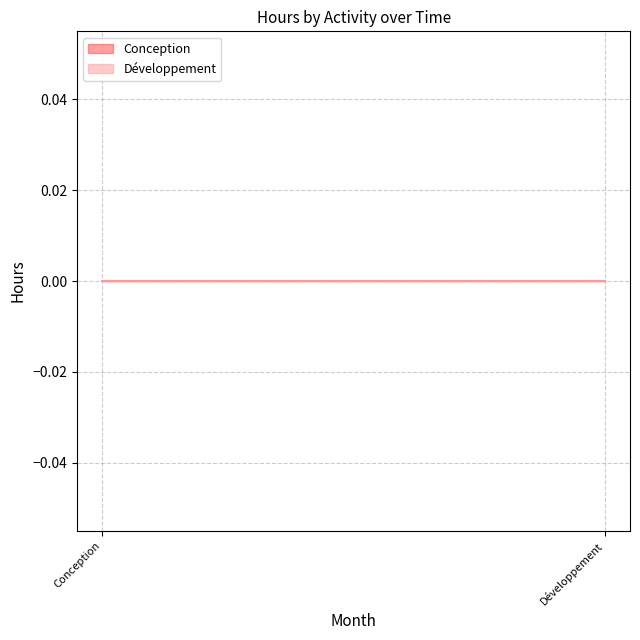

What are all the series names shown in the legend?

Conception, Développement